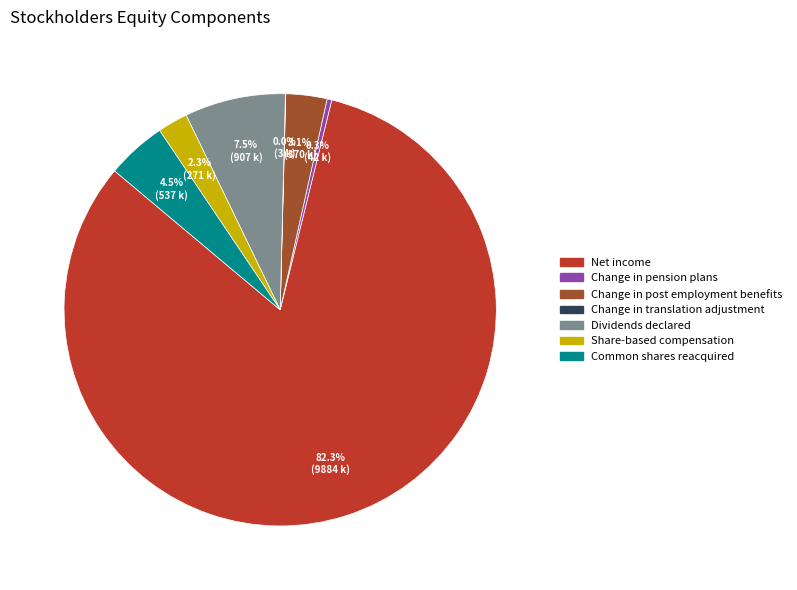

What percentage is the Change in post employment benefits slice, to the nearest percent?

3%